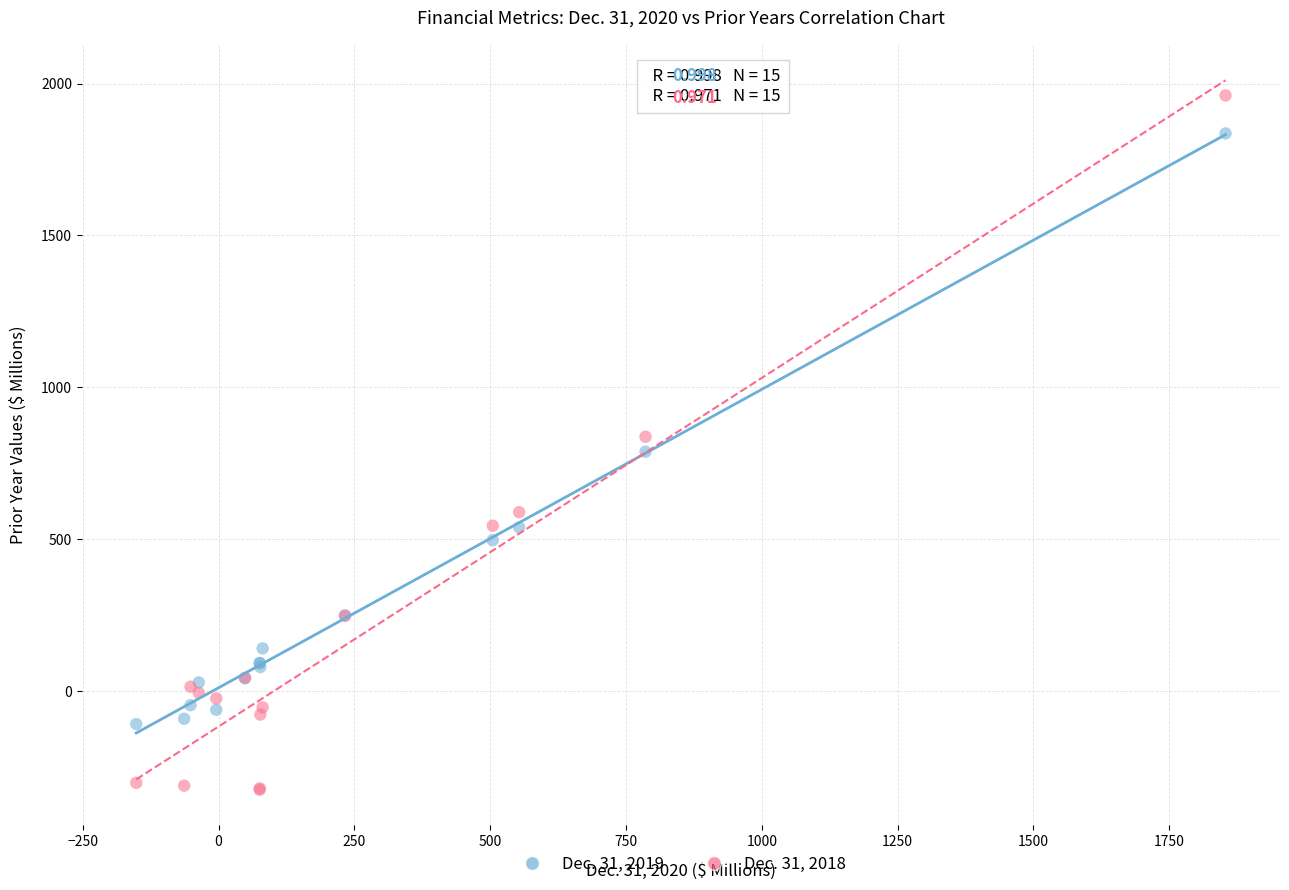

What are all the series names shown in the legend?

Dec. 31, 2019, Dec. 31, 2018